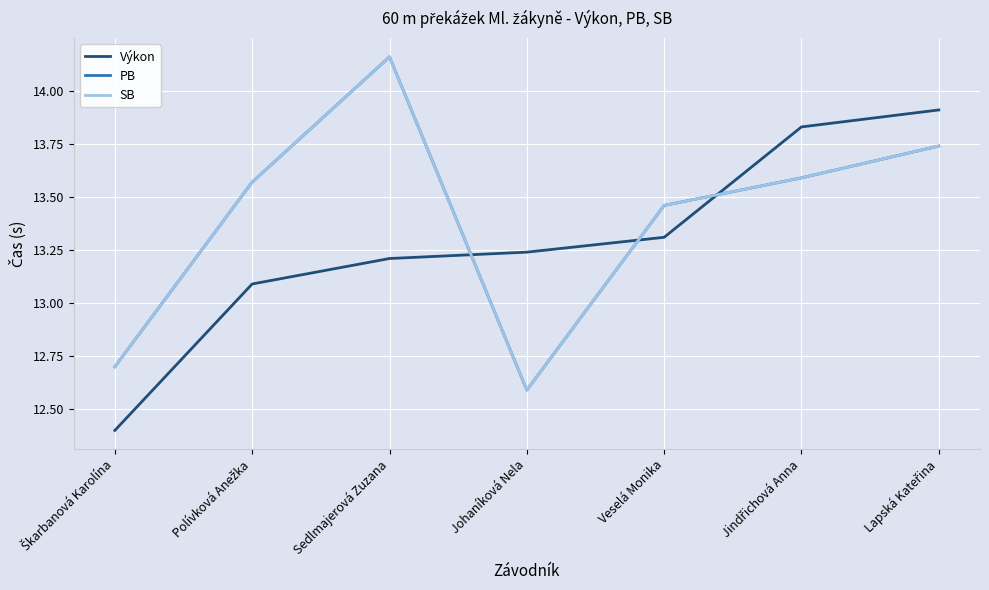

Does the chart display data point markers on the line(s)?

No